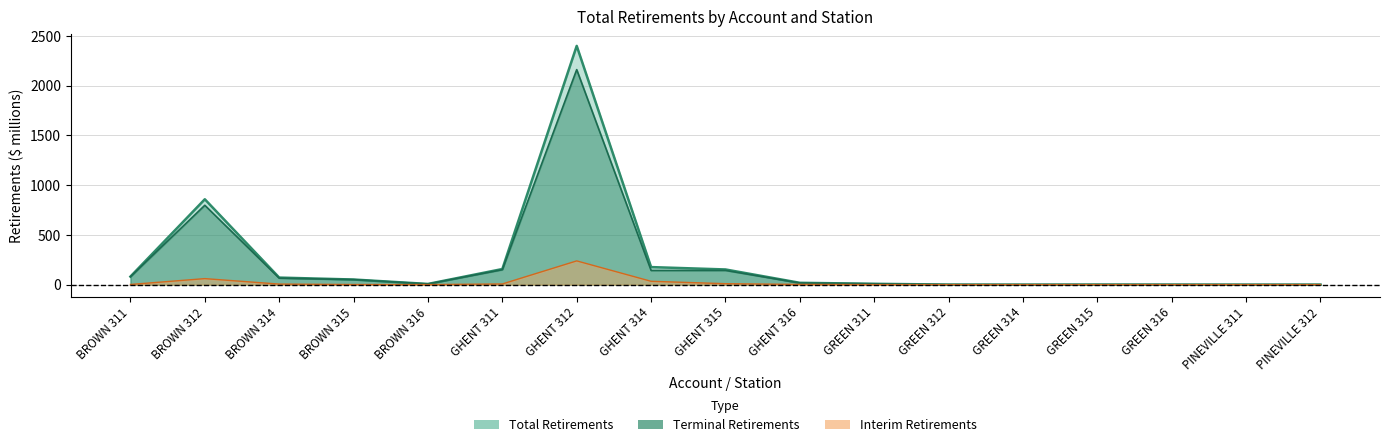

How many lines are shown in the chart?

3